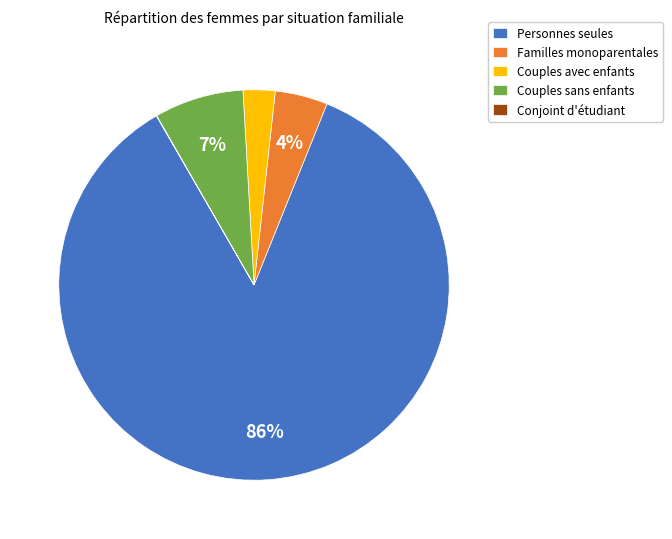

Which slice is the largest?

Personnes seules